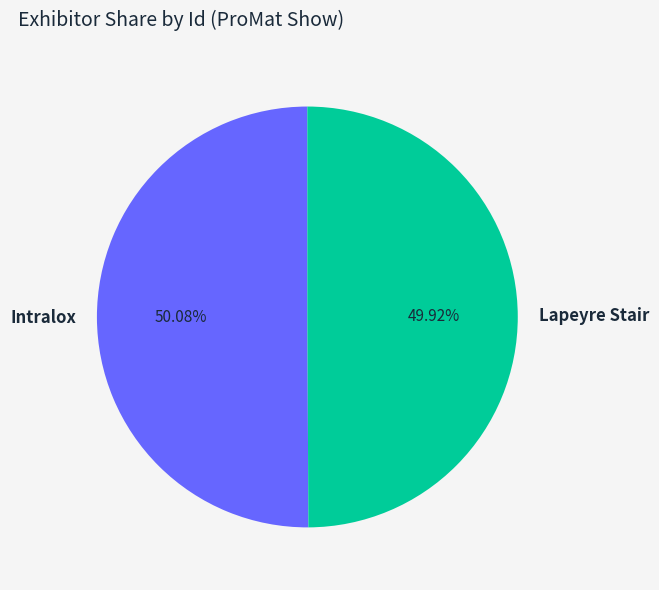

To the nearest percent, what is the average slice percentage?

50%